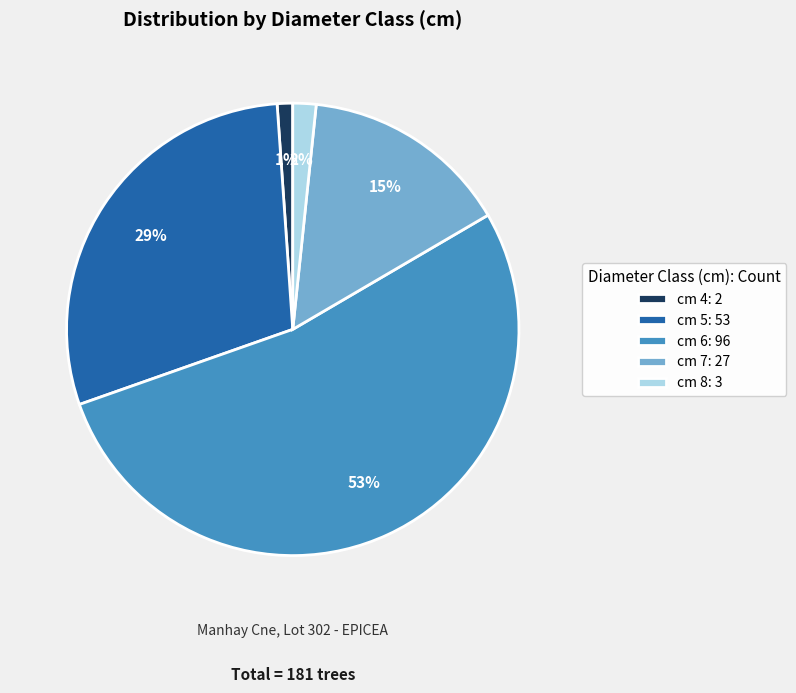

Combined, do cm 7: 27 and cm 4: 2 account for over 50%?

No